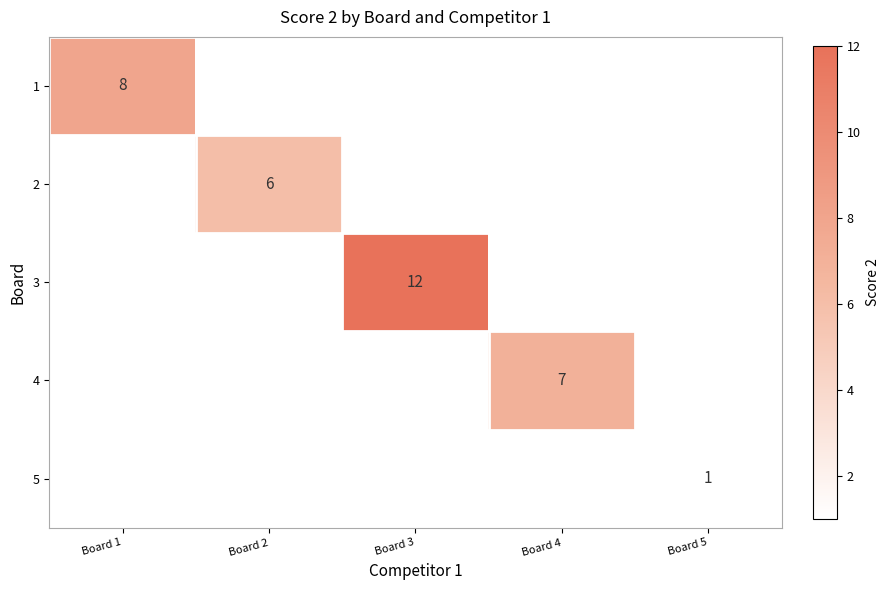

Is it true that 4 equals 4 at Board 4?

False